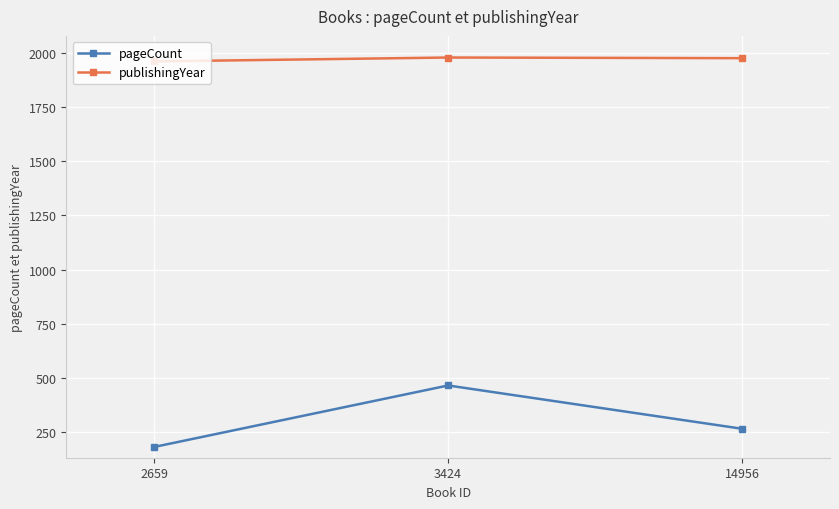

Rank the series by their average value, from lowest to highest.

pageCount, publishingYear